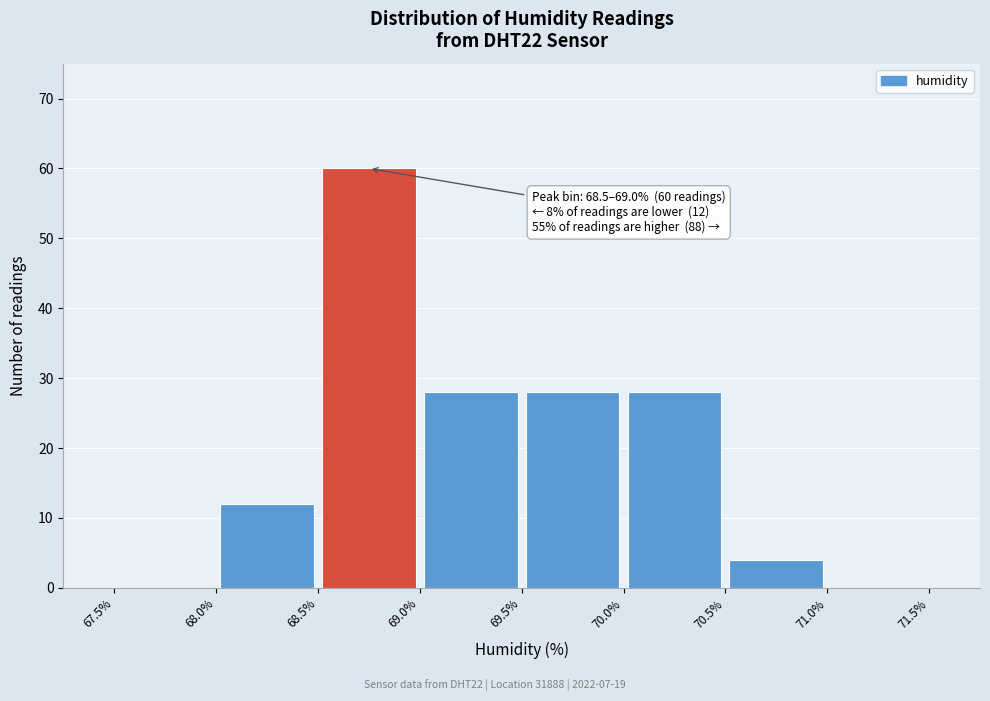

Which range on the x-axis has the tallest bar?

68.5% to 69.0%